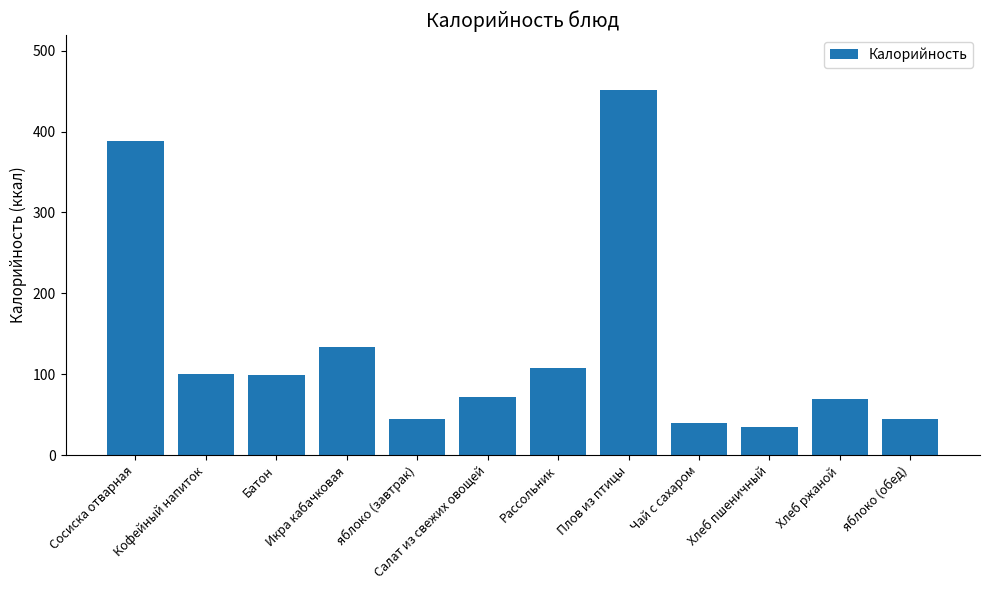

True or false: the data shows 388.6 at Сосиска отварная.

True